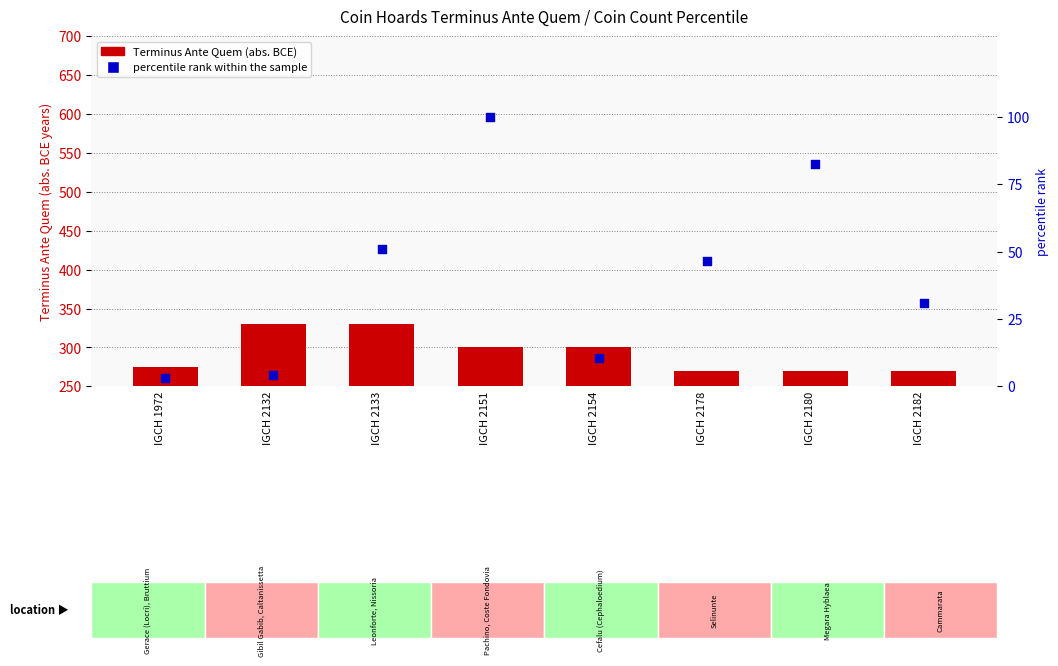

Which series has the largest total across all categories?

Terminus Ante Quem (abs)